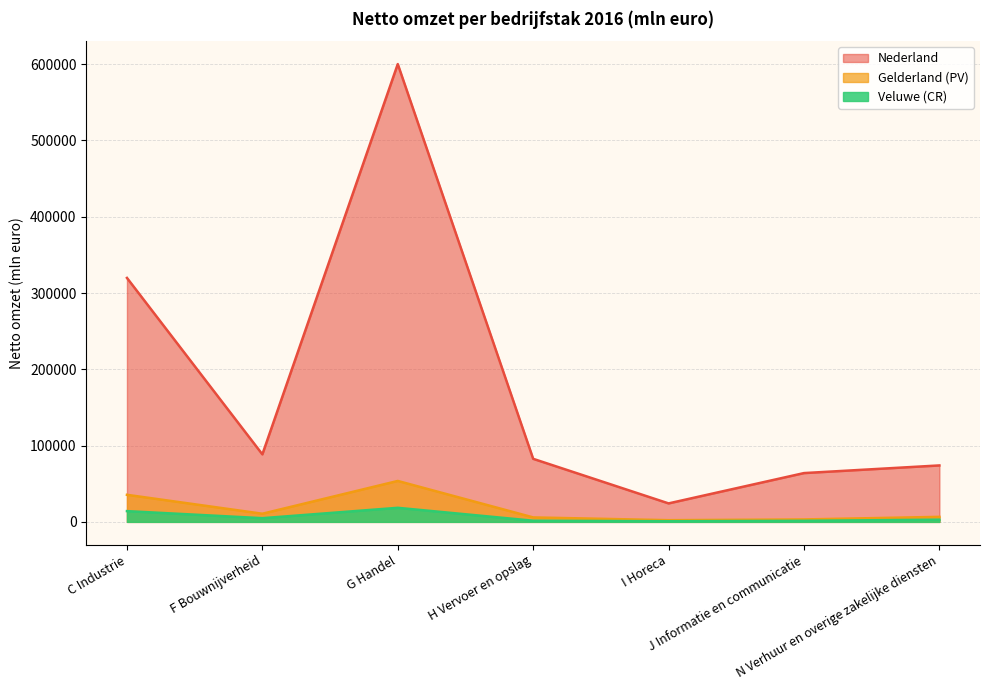

What position from the right is N Verhuur en overige zakelijke diensten?

1